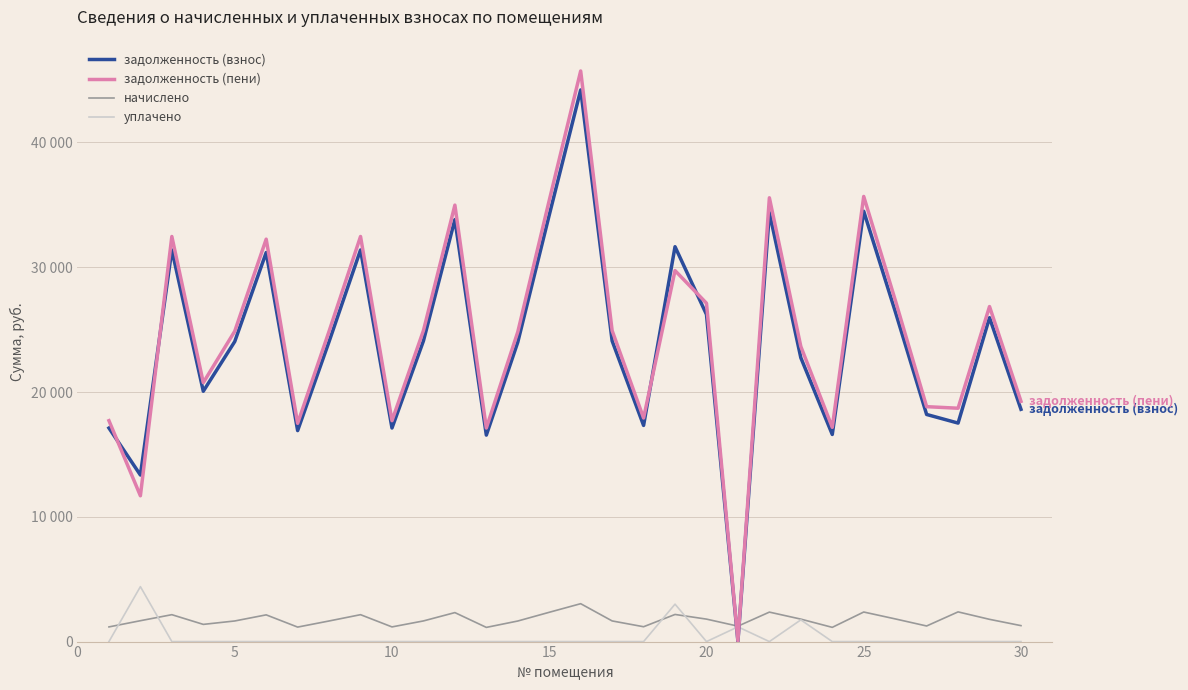

Is this an area chart (filled region under the line)?

No